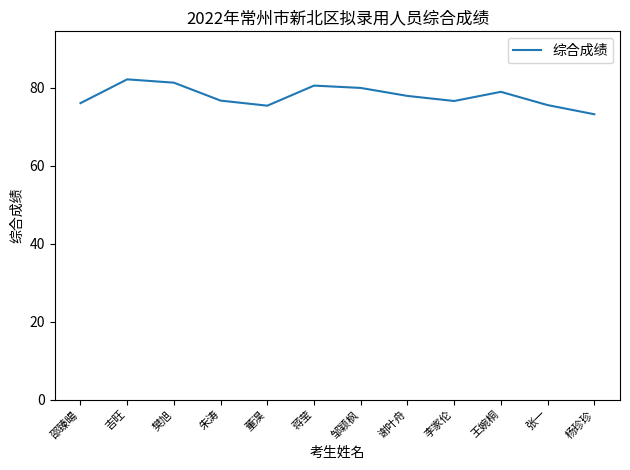

Read the value at 吉旺.

82.1